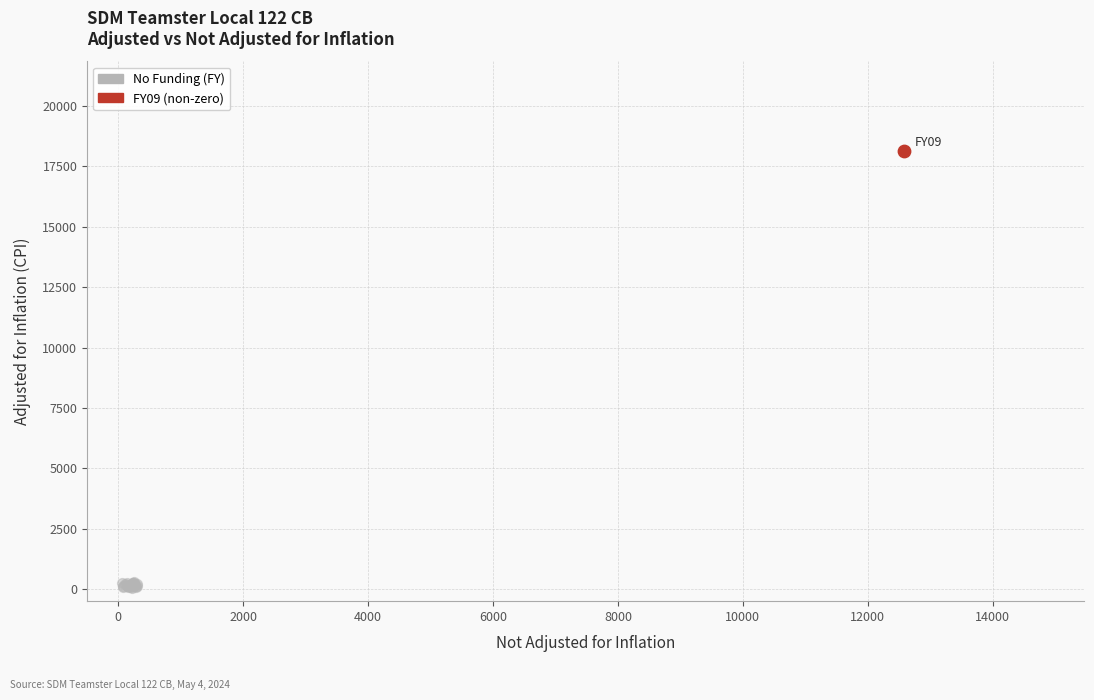

What are all the series names shown in the legend?

No Funding (FY), FY09 (non-zero)